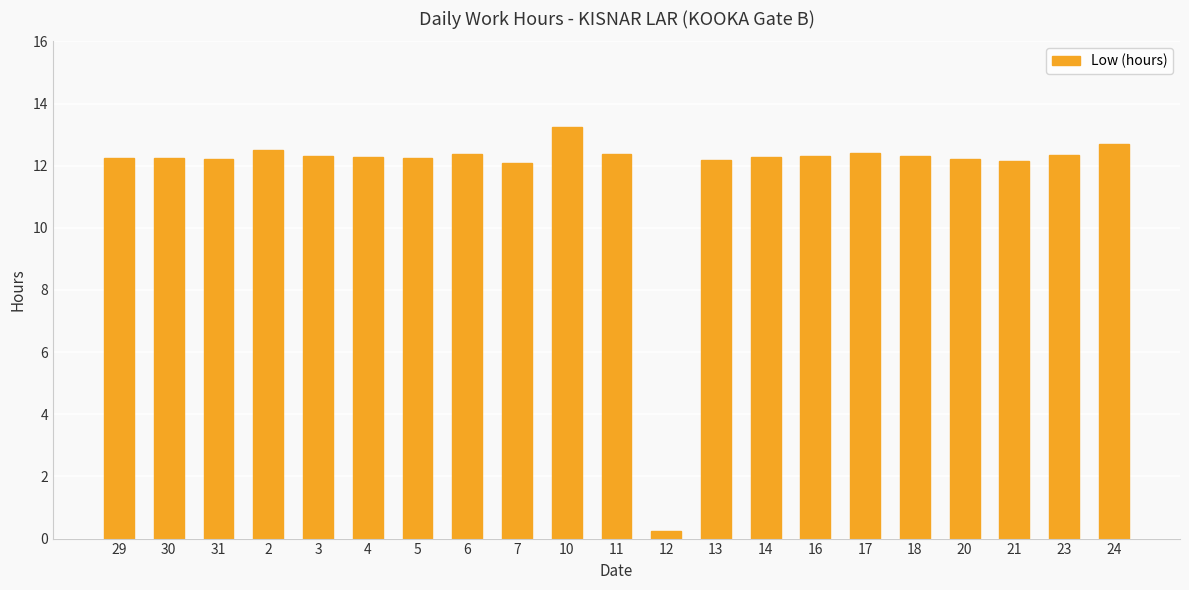

Count the number of data series in this chart.

1